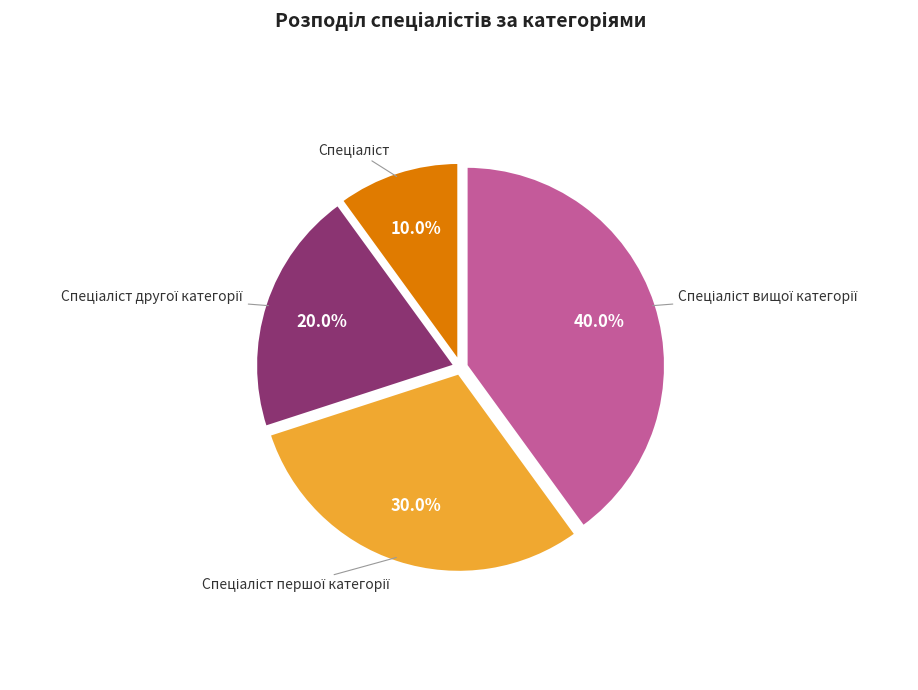

Is there any slice that represents more than half of the pie?

No